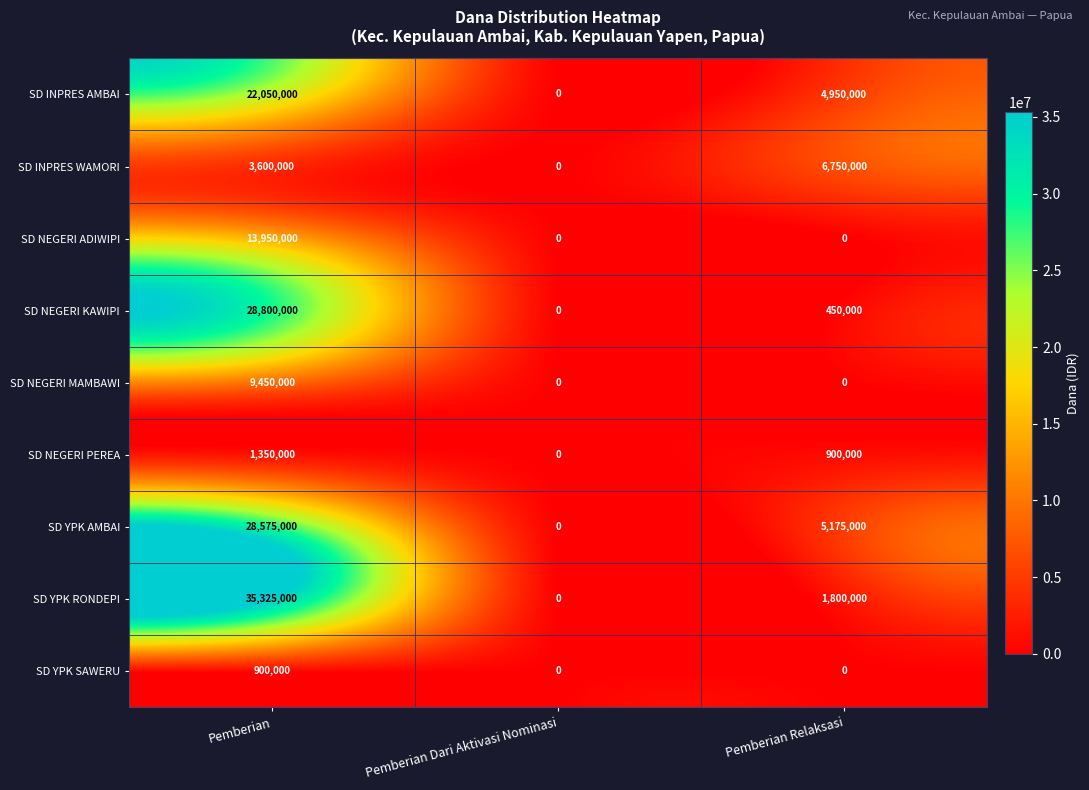

What is the average value of the SD NEGERI KAWIPI series?

9750000